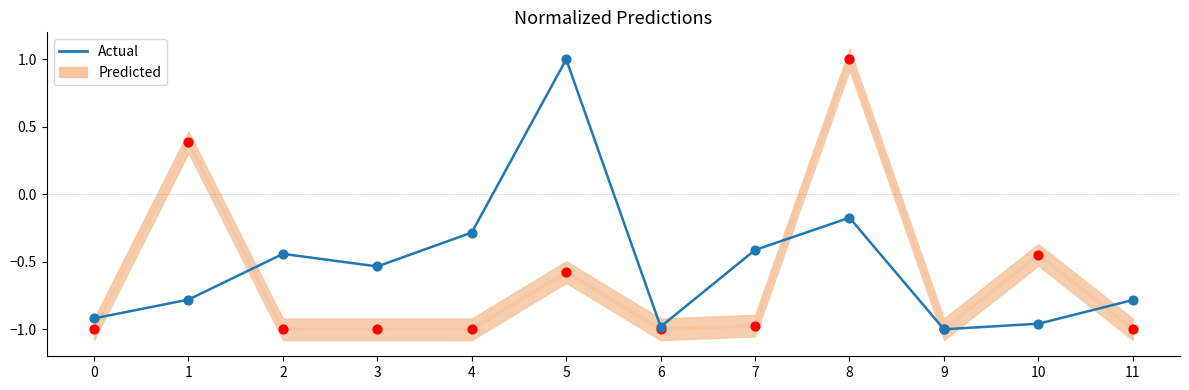

Which series contains the highest Y value?

Actual